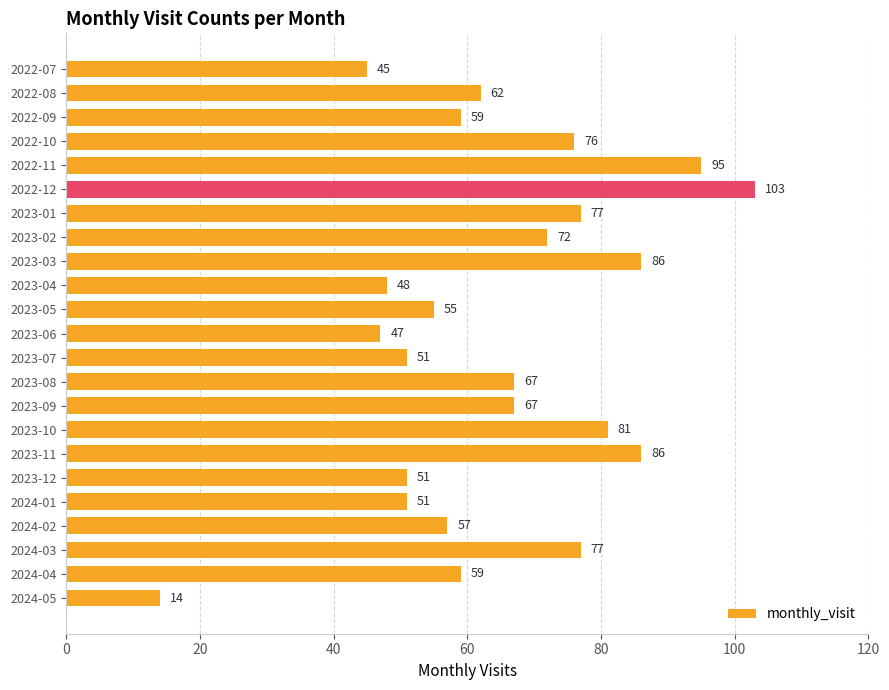

What is the value of the 8th bar from the top?

72